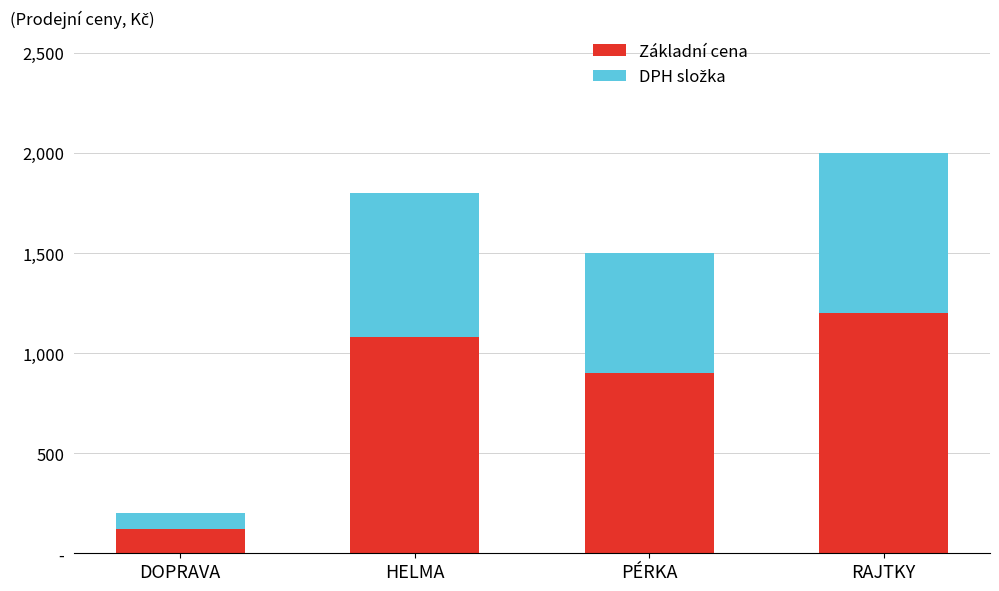

What is the sum of the DPH složka values at RAJTKY and DOPRAVA?

880